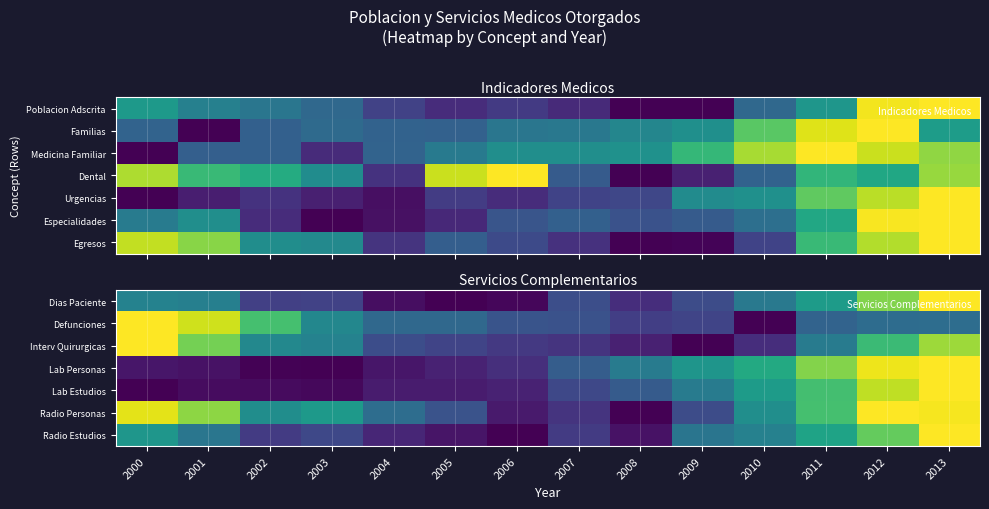

List the labels in order of Lab Personas value, largest first.

2013, 2012, 2011, 2010, 2009, 2008, 2007, 2006, 2005, 2004, 2000, 2001, 2002, 2003